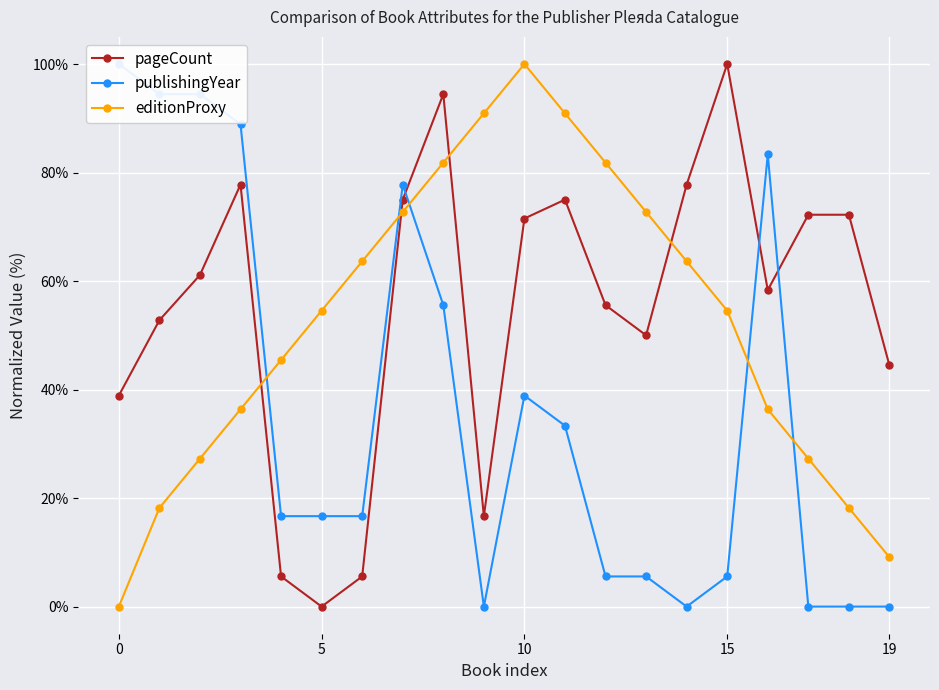

How many series are shown in this chart?

3